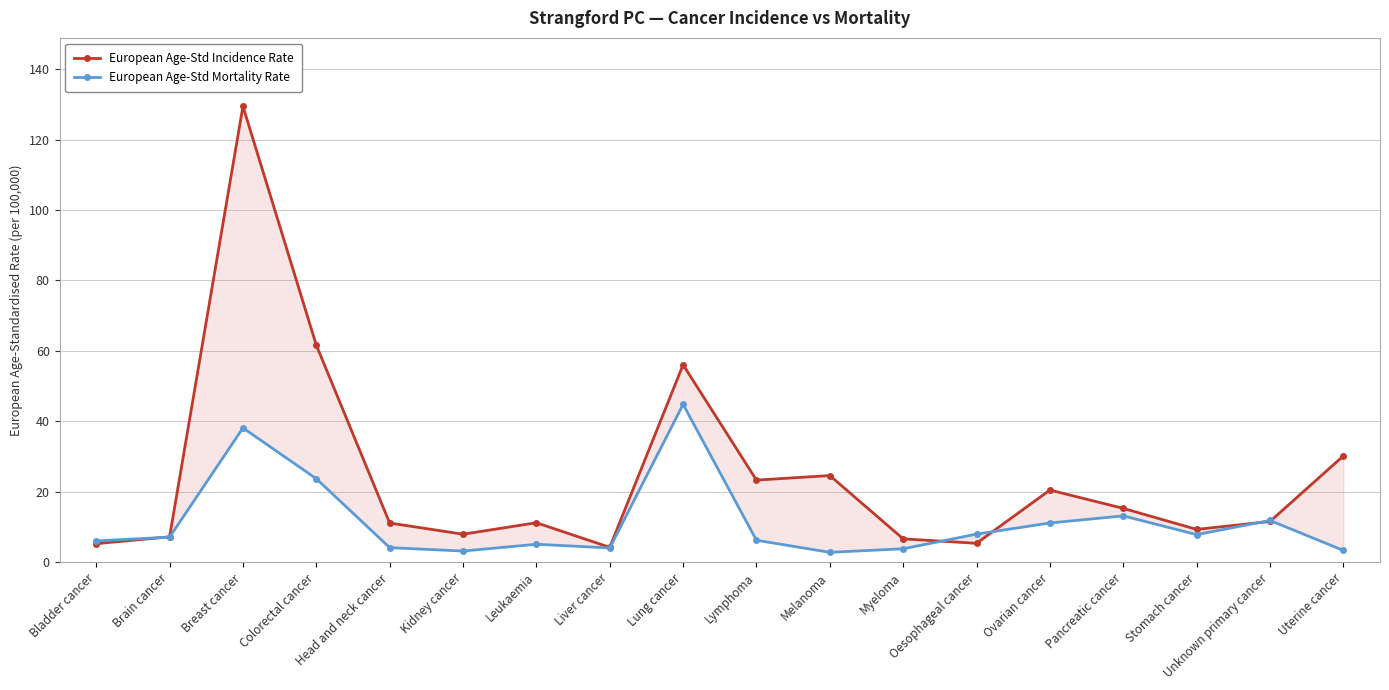

Between Stomach cancer and Colorectal cancer, which is larger?

Colorectal cancer